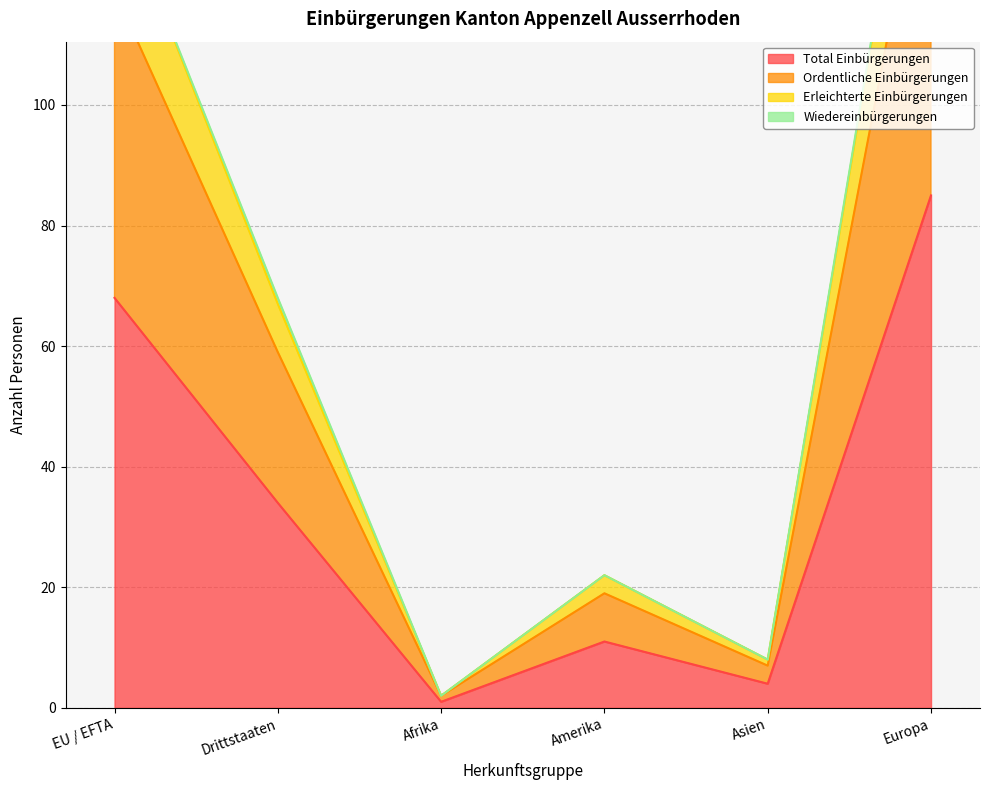

At which label does Erleichterte Einbürgerungen reach its peak?

Europa